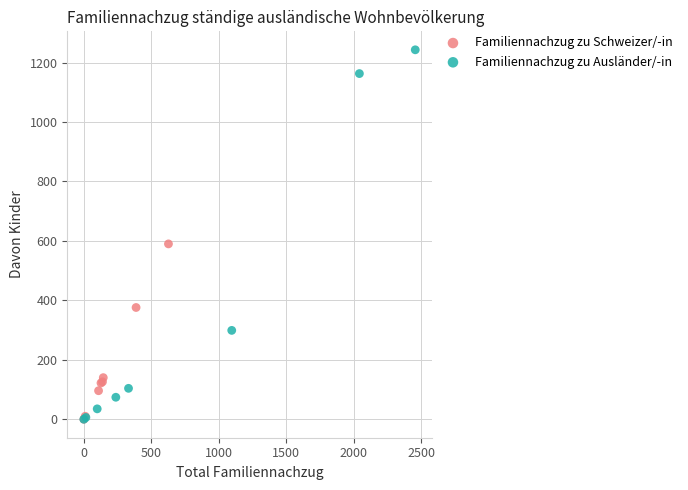

Which series has the widest spread of Y values?

Familiennachzug zu Ausländer/-in